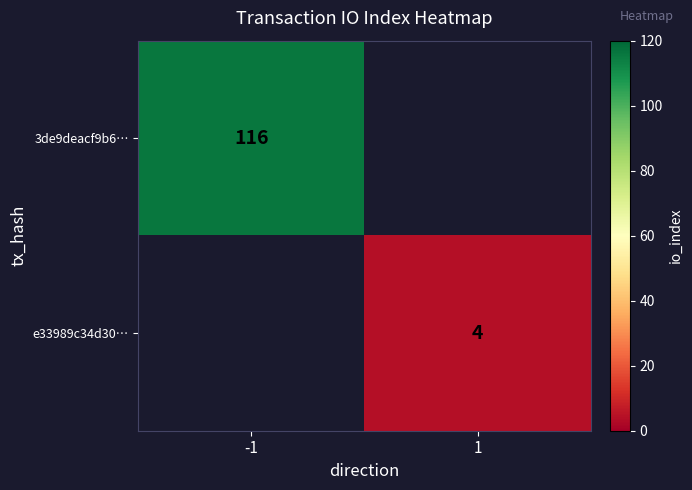

True or false: e33989c34d30… has a value of 4 at 1.

True